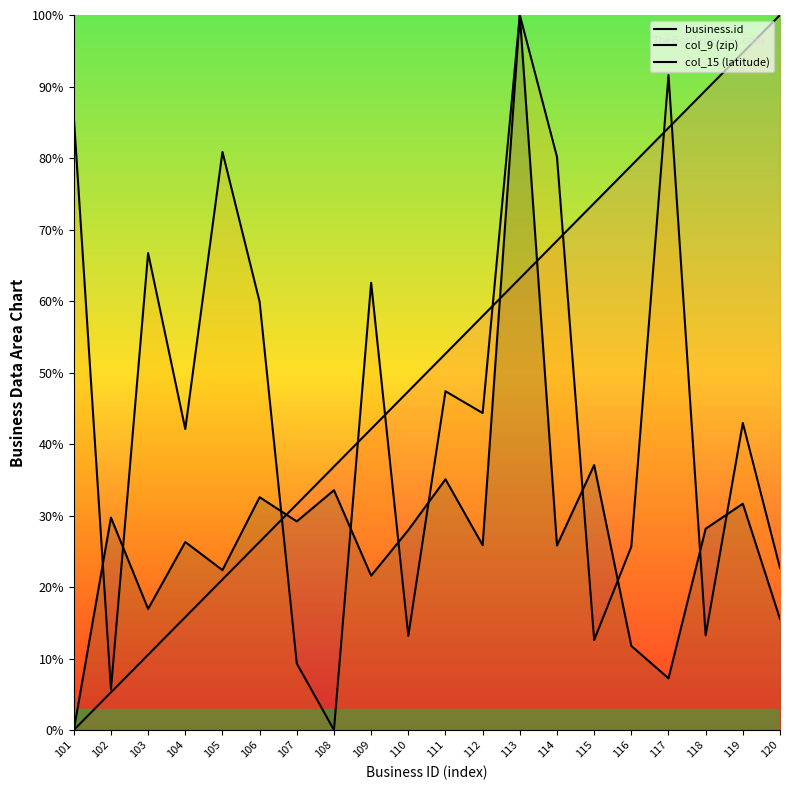

What is the sum of all col_15 (latitude) values?

558.2